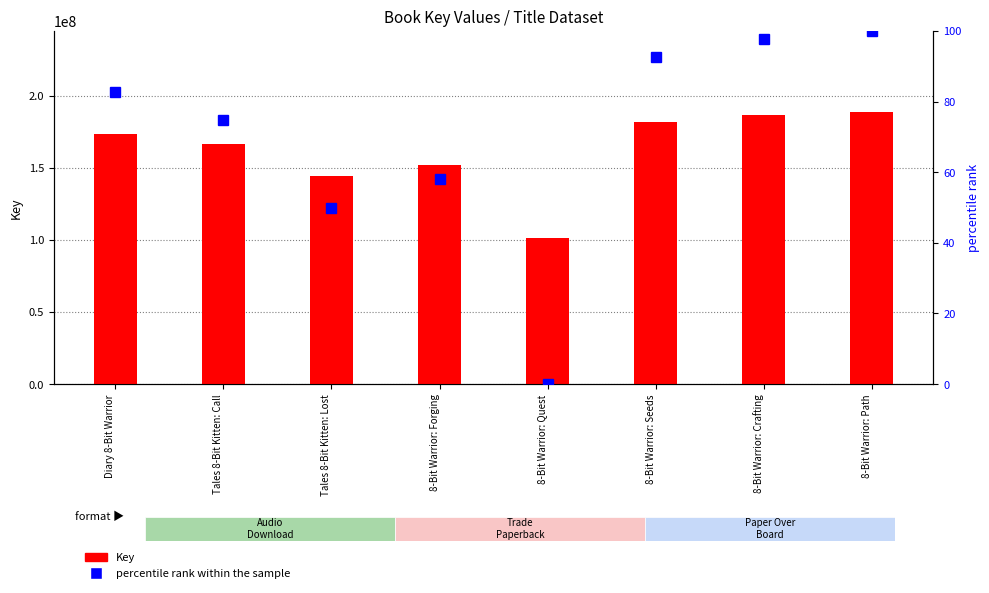

What position from the left is 8-Bit Warrior: Forging?

4